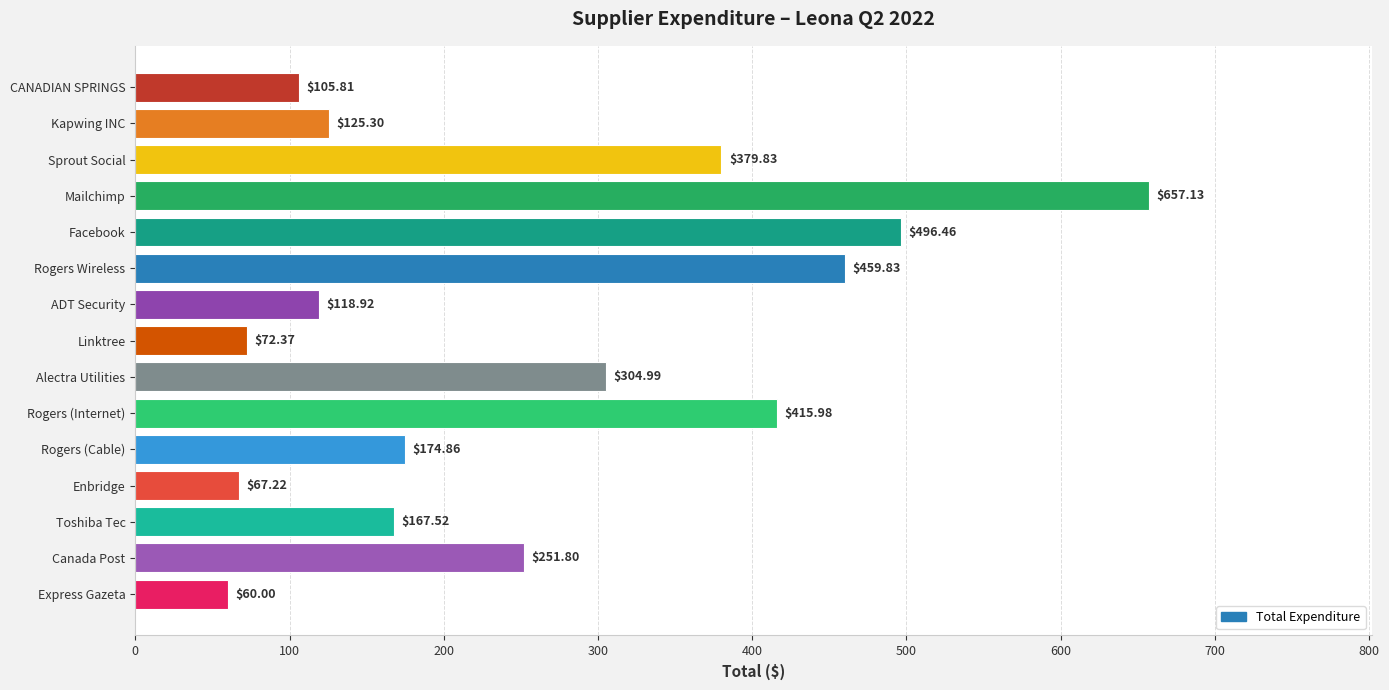

What is the minimum value shown in the chart?

60.0